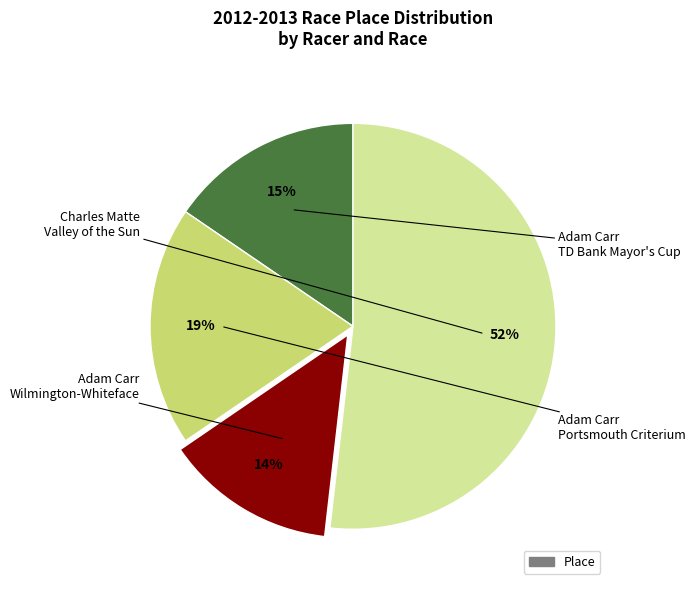

To the nearest percent, what is the average slice percentage?

25%